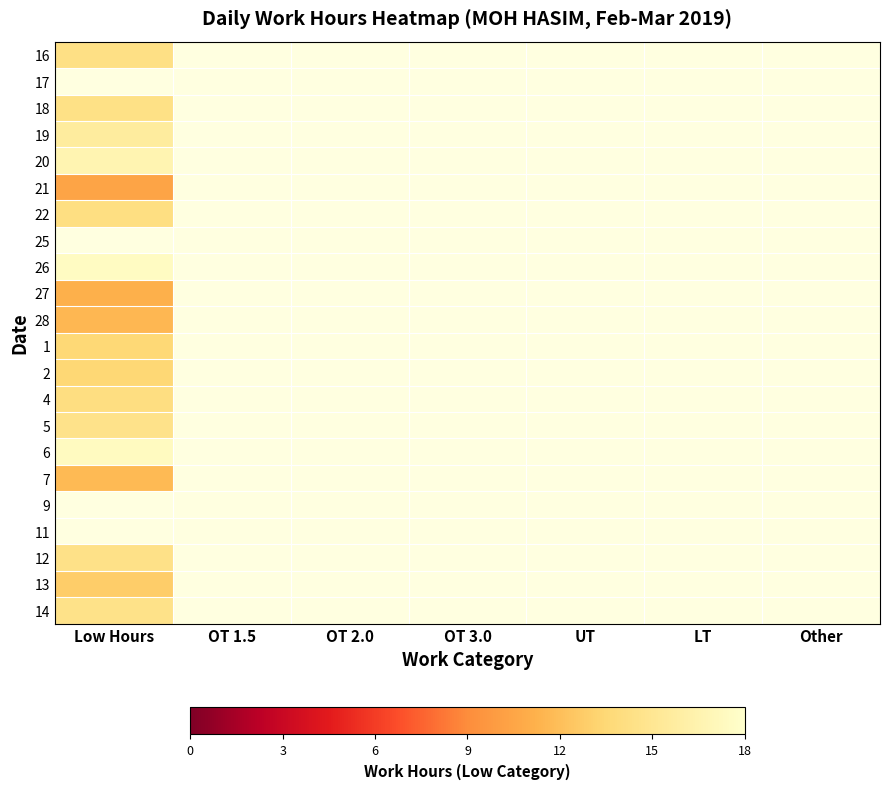

Which category has the lowest value across all series?

Low Hours